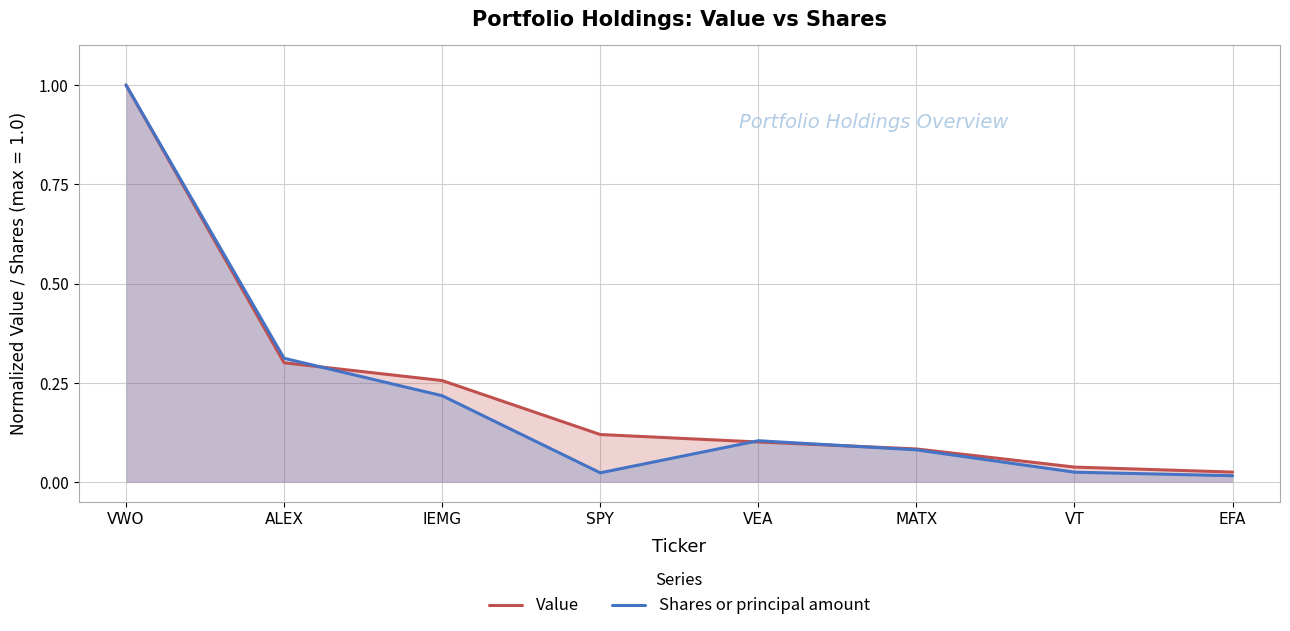

What position from the left is IEMG?

3